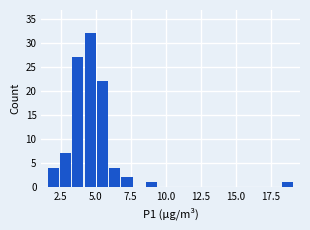

Read against the x-axis, roughly where is the centre of the tallest bar?

4.5